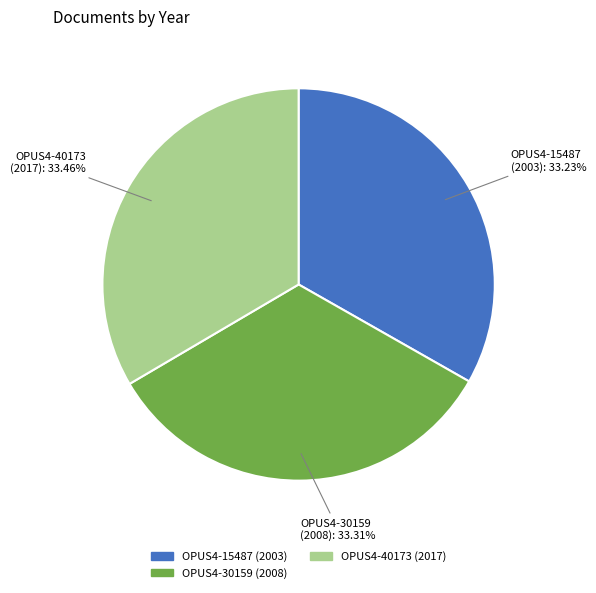

Is there any slice that represents more than half of the pie?

No